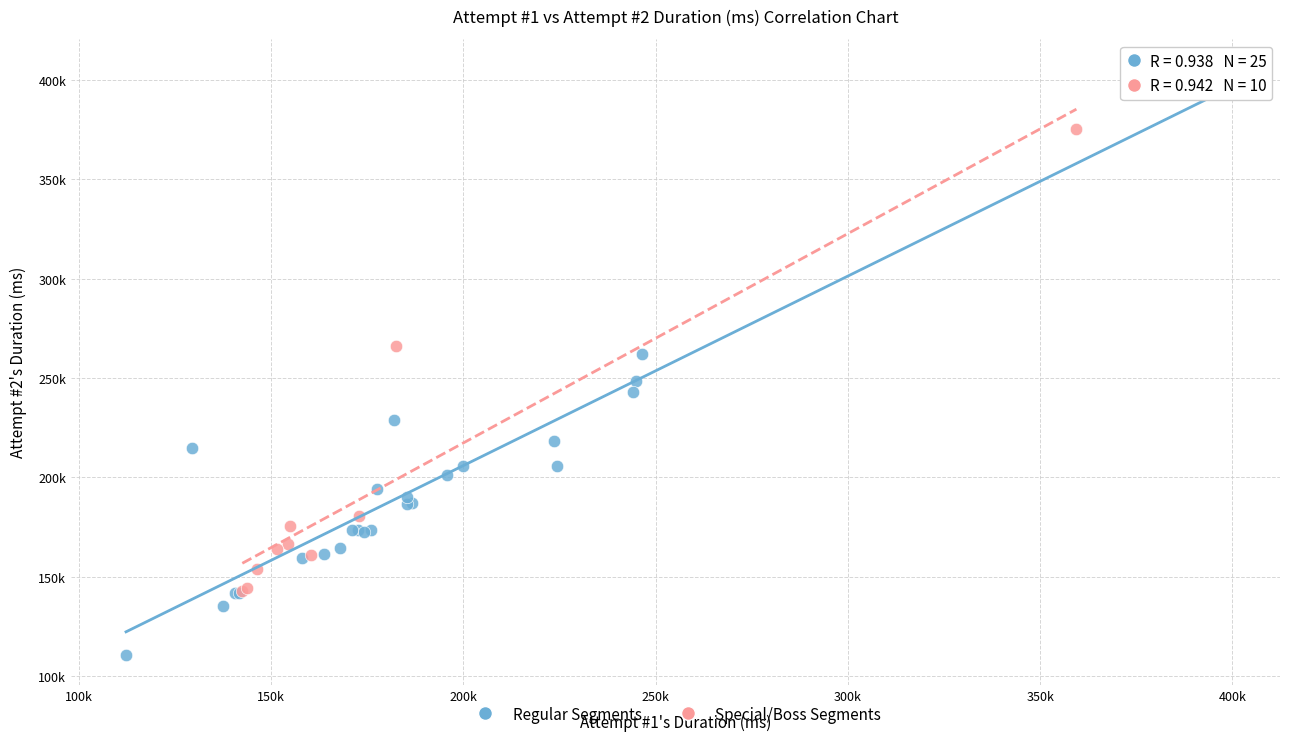

Which series contains the highest Y value?

Regular Segments